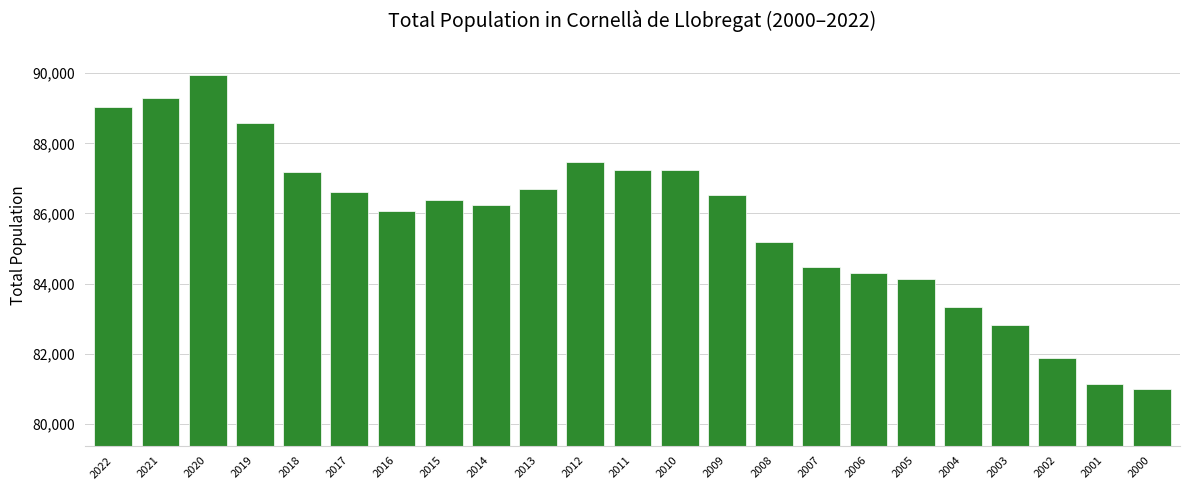

At which label is the value closest to 85467?

2008